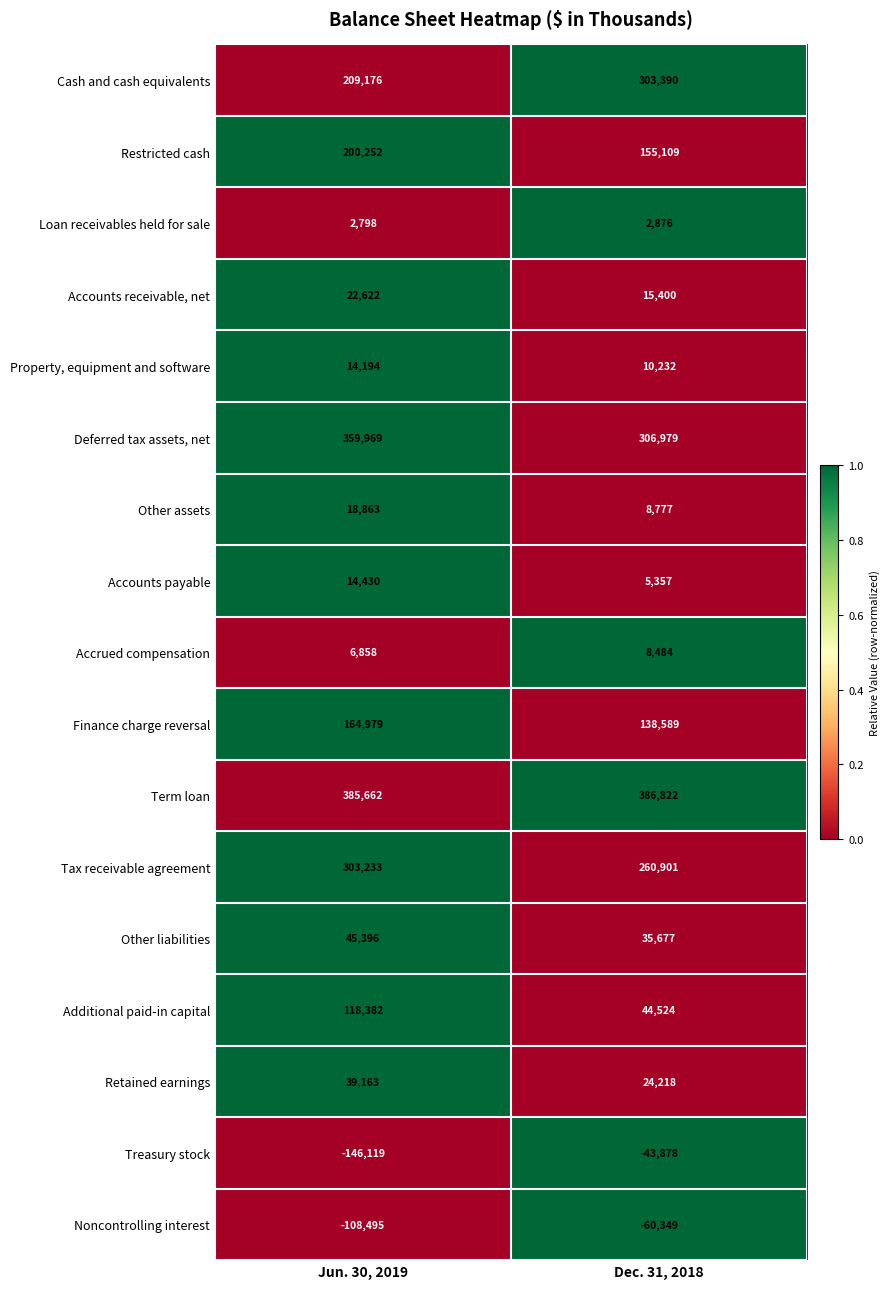

What is the total value across all series at Jun. 30, 2019?

1651363